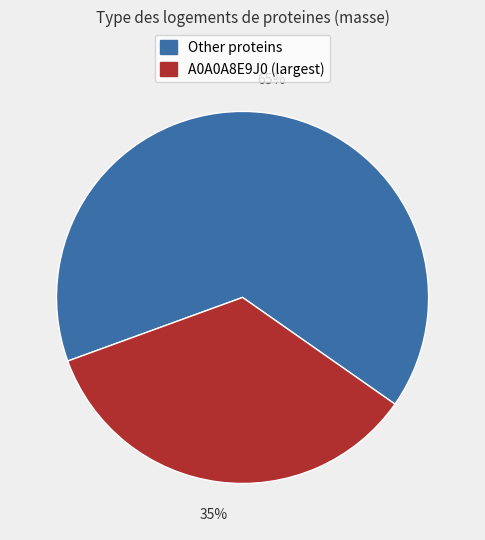

Does any single category account for the majority?

Yes